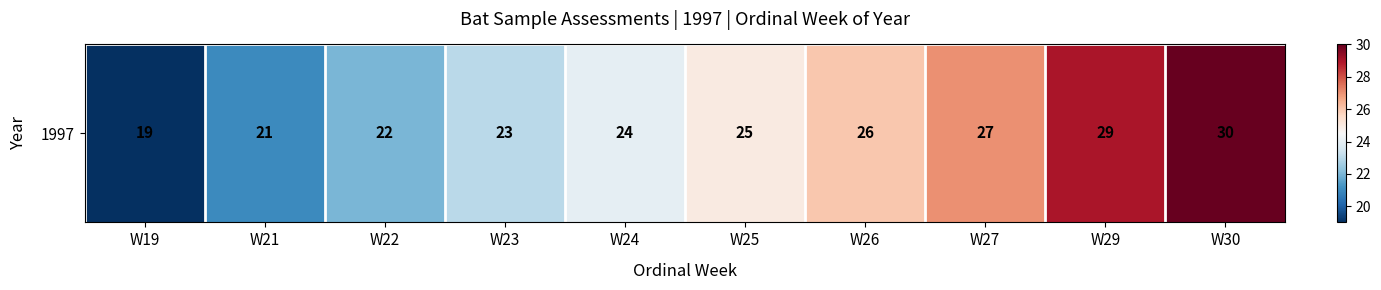

True or false: the data shows 8 at W27.

False